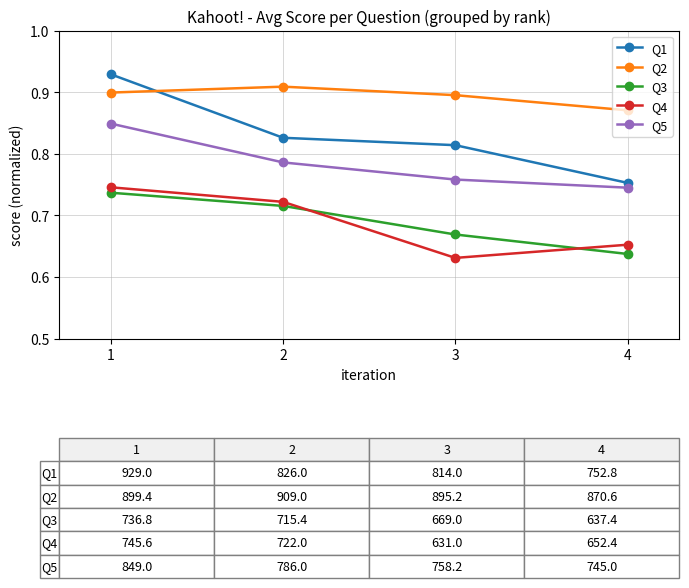

What is the difference between the Q5 values at 1 and 3?

0.1